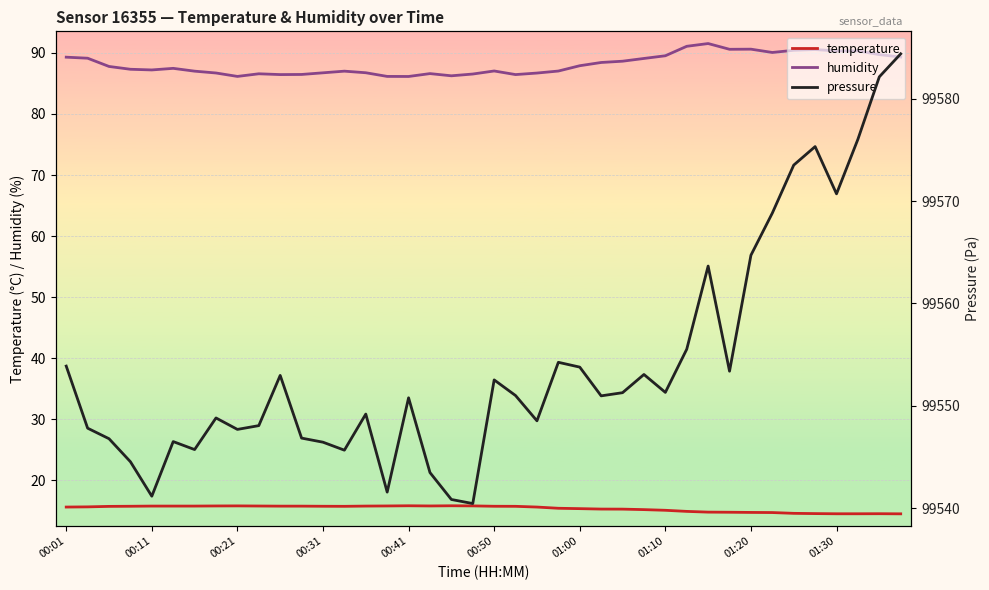

What are all the series names shown in the legend?

temperature, humidity, pressure